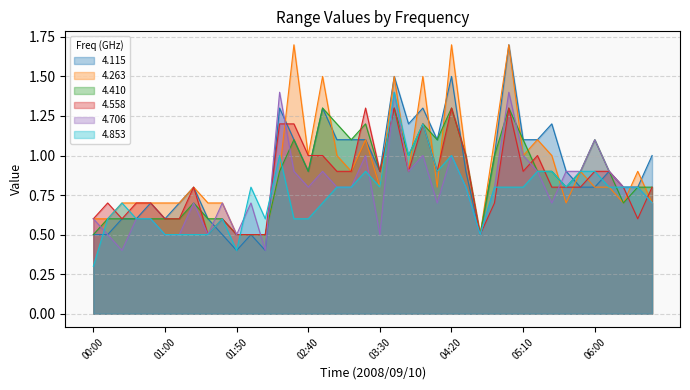

Between 05:30 and 00:20, which is larger?

05:30